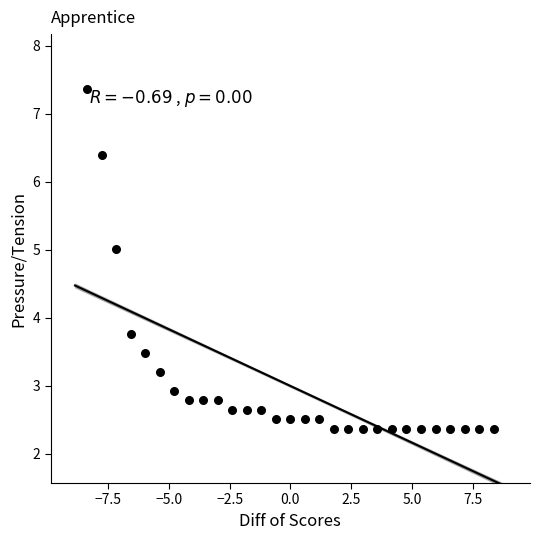

What Y value in the scatter plot is closest to 4?

3.8